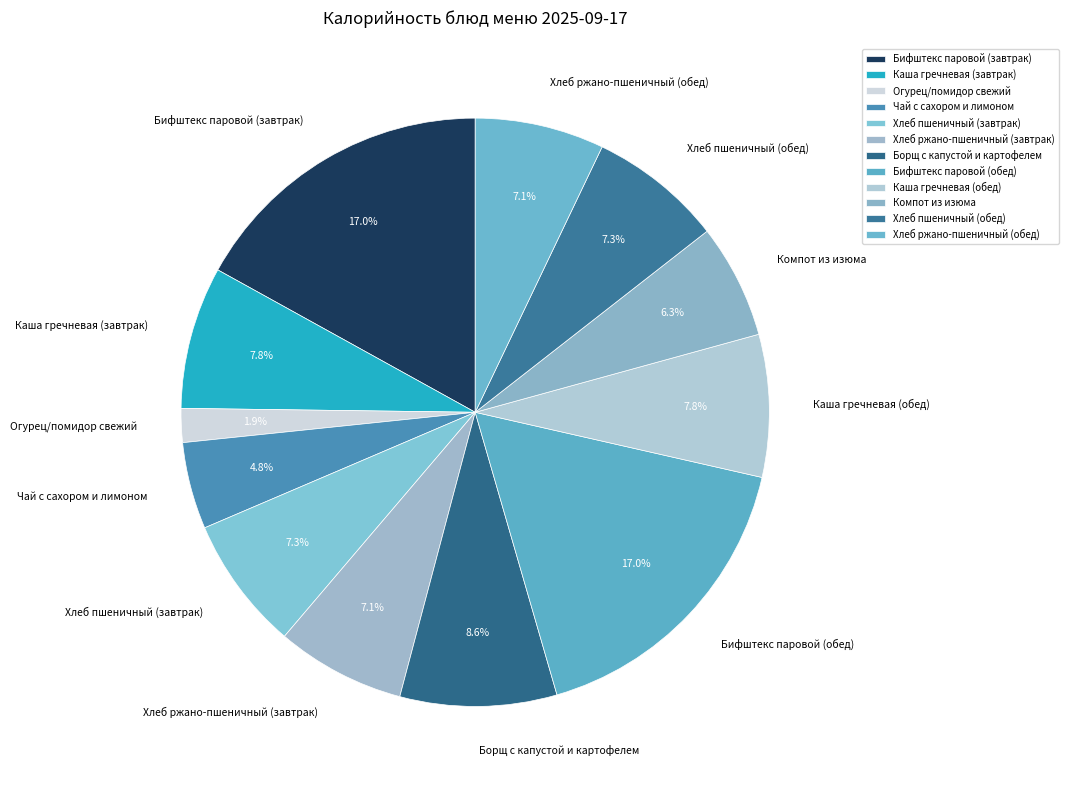

To the nearest percent, what percentage of the pie is Борщ с капустой и картофелем?

9%